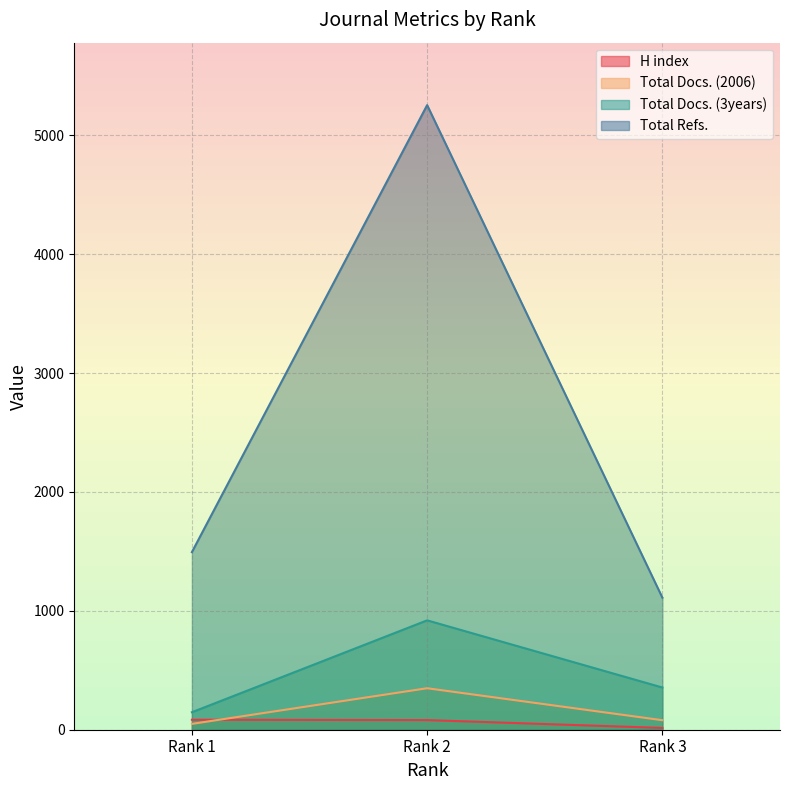

At Rank 1, list the series in order from largest to smallest.

Total Refs., Total Docs. (3years), H index, Total Docs. (2006)